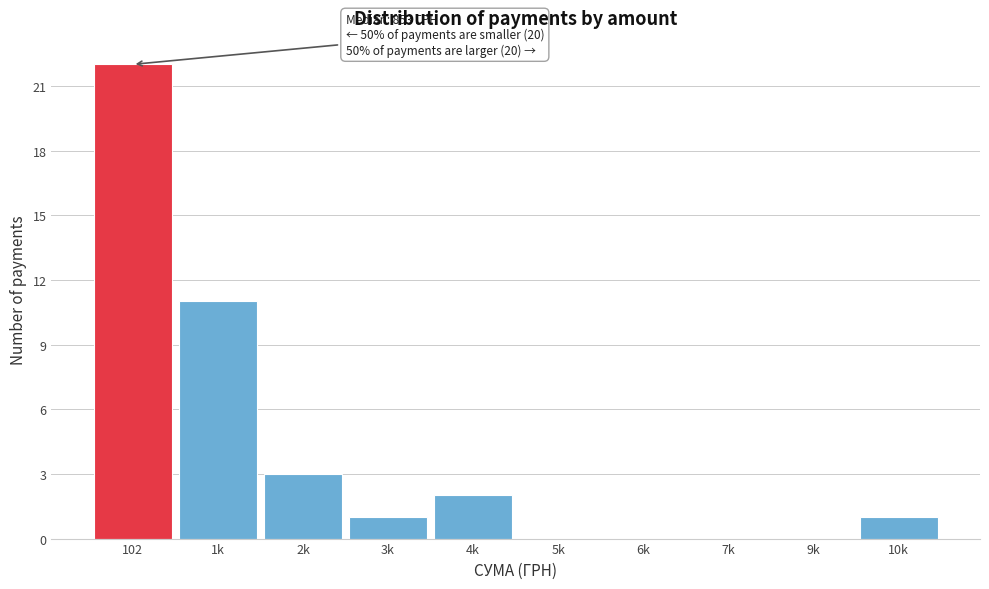

Reading left to right, transcribe all the data shown in this chart.

102=22	1k=11	2k=3	3k=1	4k=2	5k=0	6k=0	7k=0	9k=0	10k=1